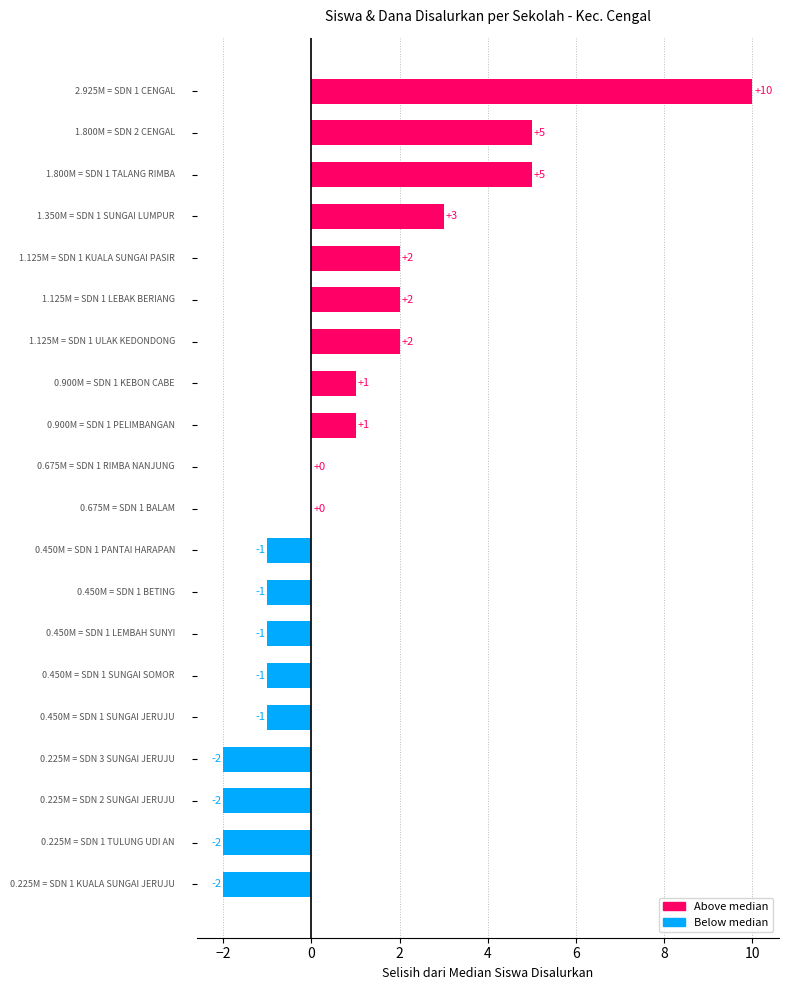

How many series are shown in this chart?

1